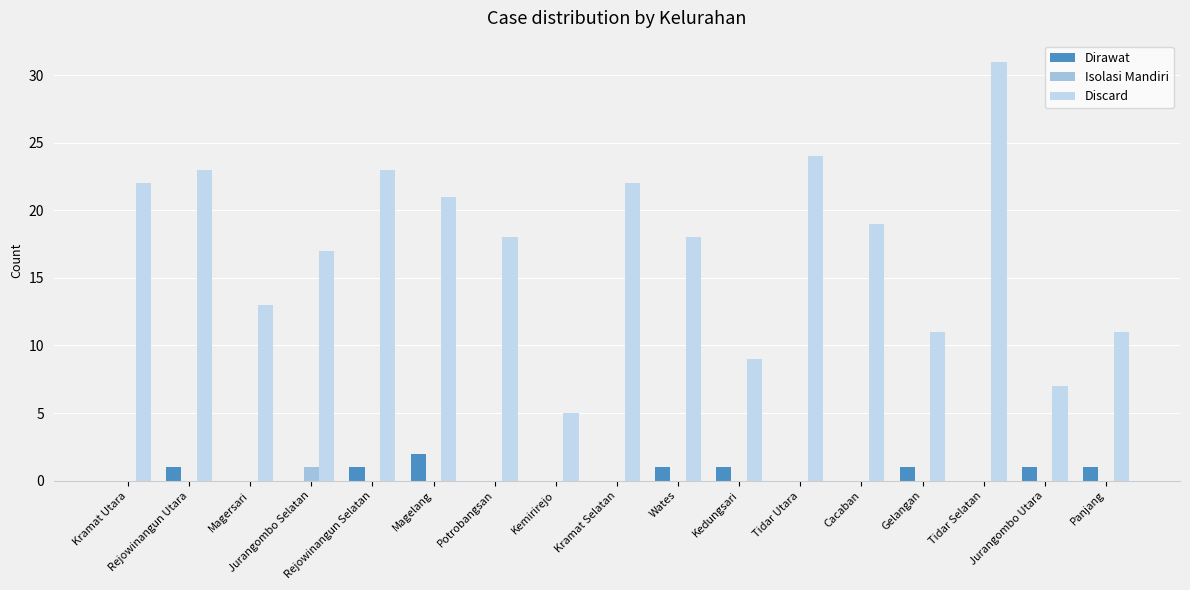

Reading right to left, transcribe all the data shown in this chart.

Dirawat: 1	1	0	1	0	0	1	1	0	0	0	2	1	0	0	1	0
Isolasi Mandiri: 0	0	0	0	0	0	0	0	0	0	0	0	0	1	0	0	0
Discard: 11	7	31	11	19	24	9	18	22	5	18	21	23	17	13	23	22